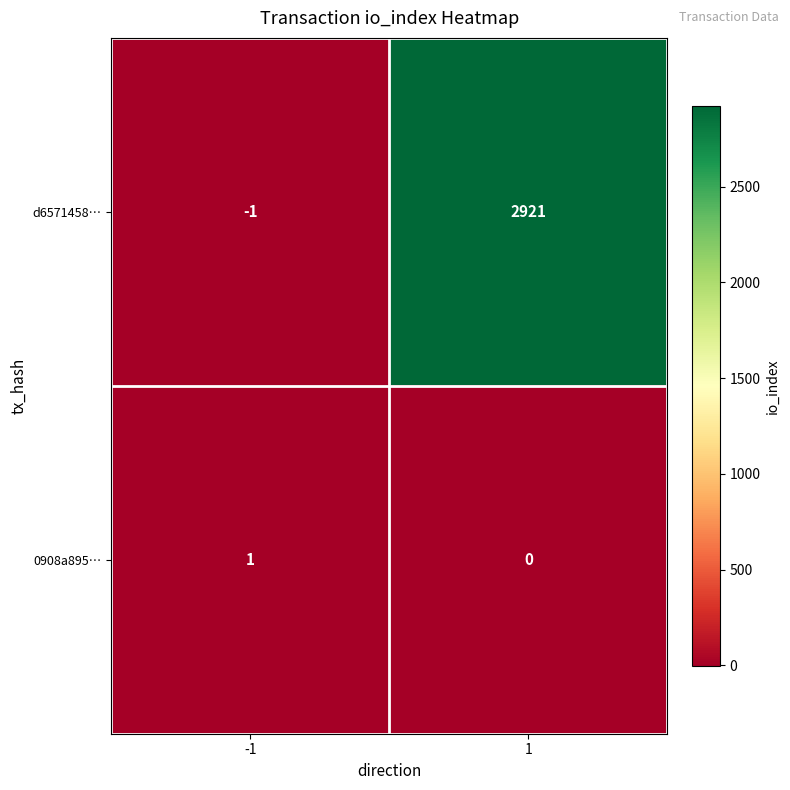

How many series are shown in this chart?

2